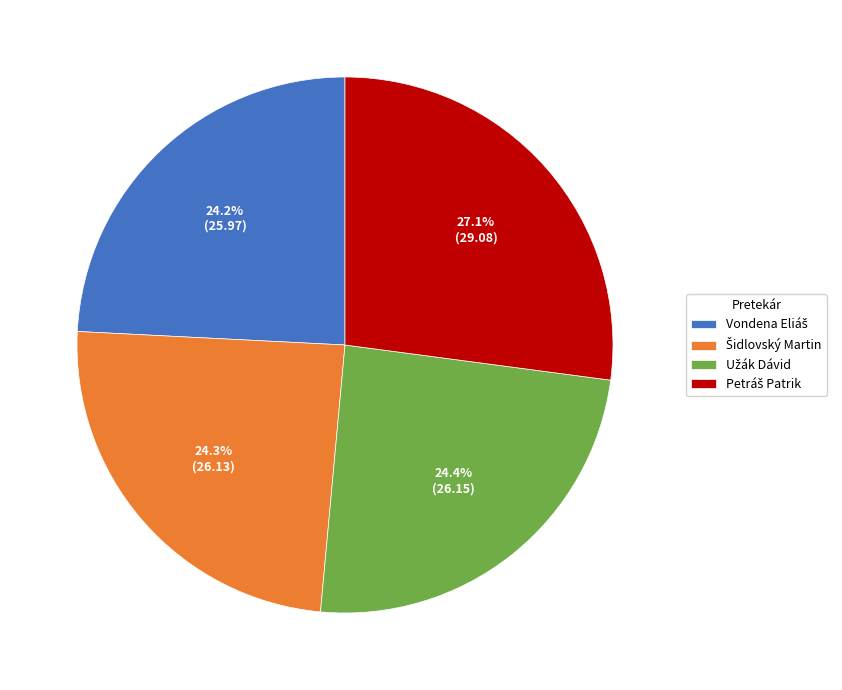

Is there a majority slice in this chart?

No